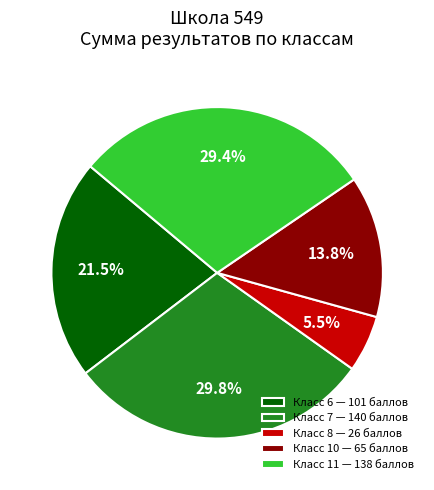

Does Класс 10 — 65 баллов represent more than half of the total?

No